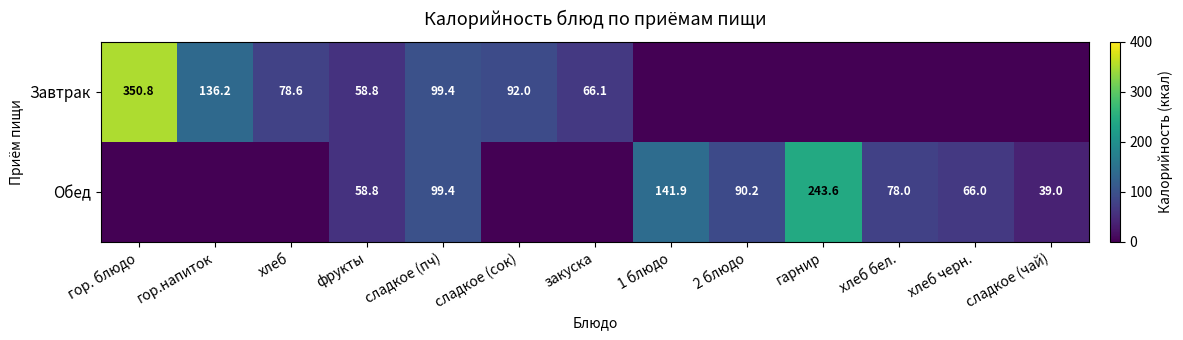

How many data points does each series have?

13